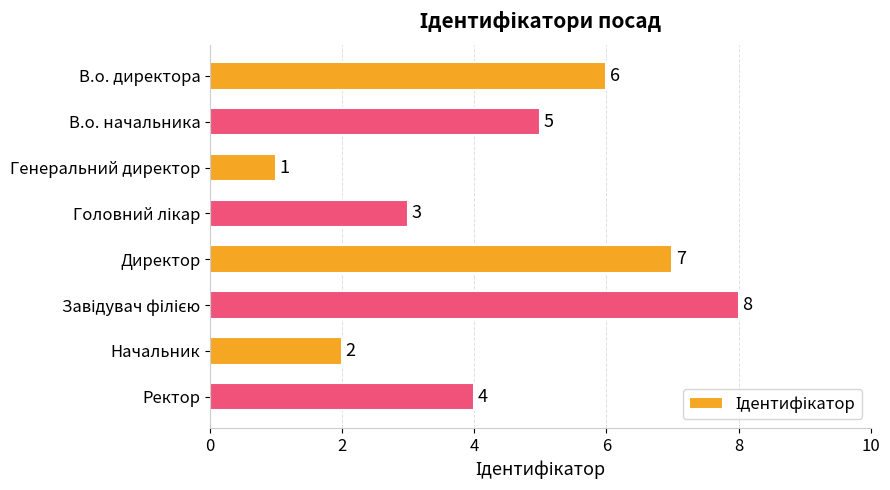

What position from the top is В.о. начальника?

2